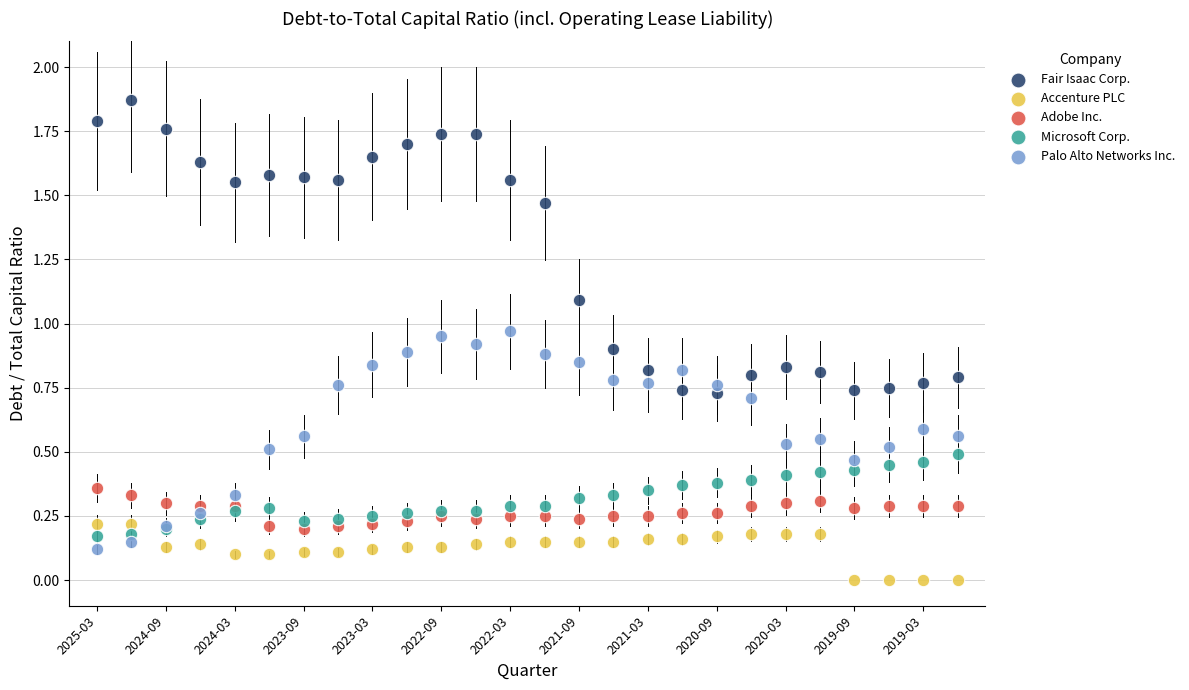

Which series reaches the maximum Y coordinate?

Fair Isaac Corp.